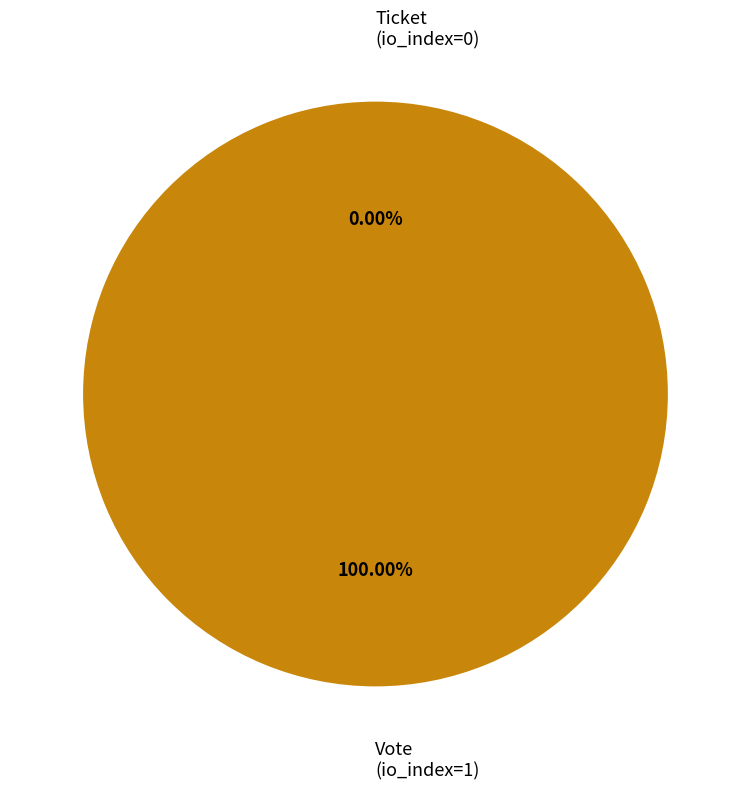

True or false: Vote (io_index=1) accounts for 99% of the total.

False